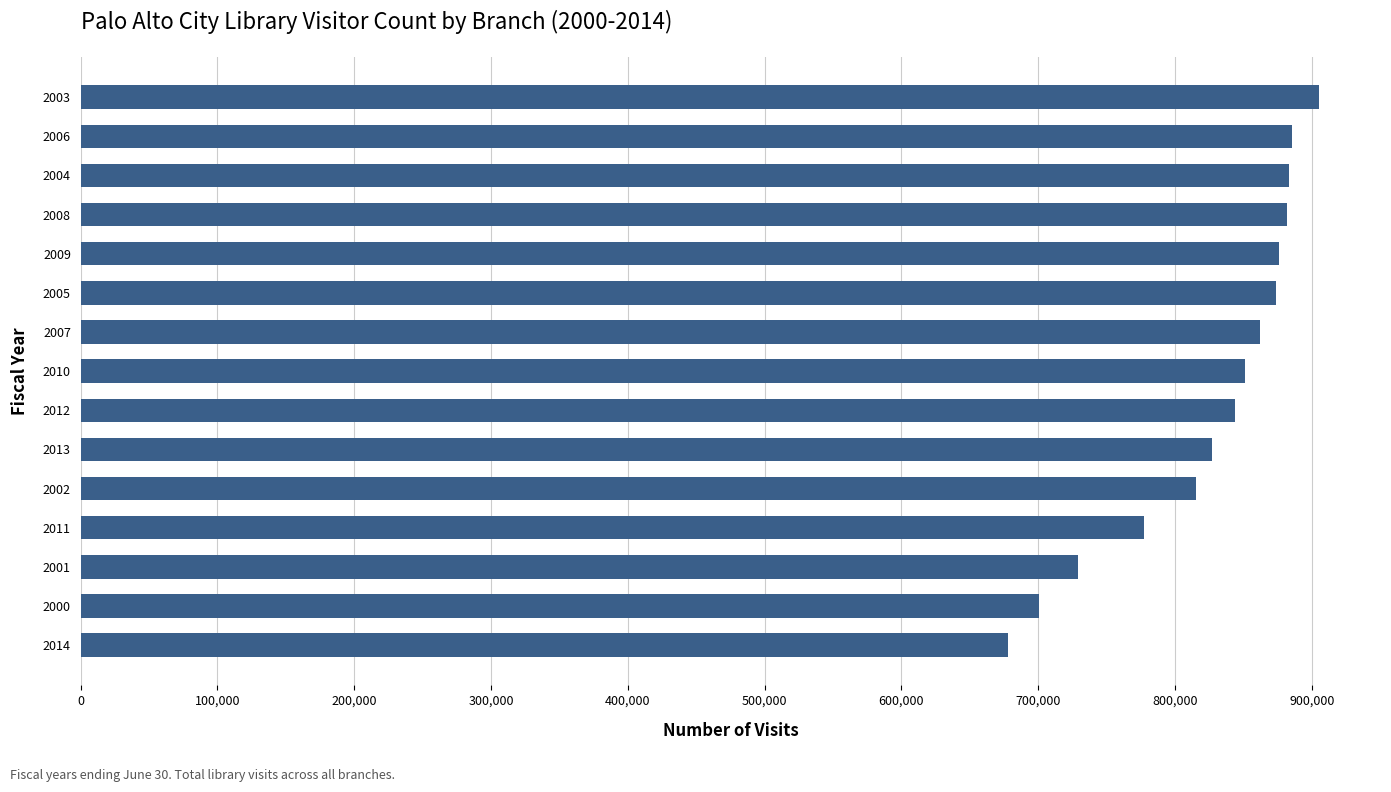

At which label is the value closest to 791714?

2011